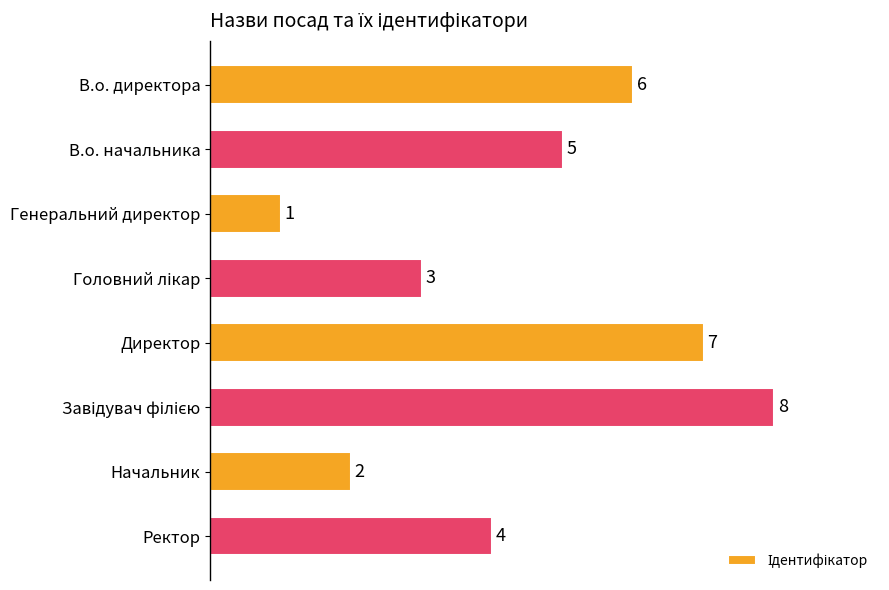

What position from the bottom is В.о. начальника?

7